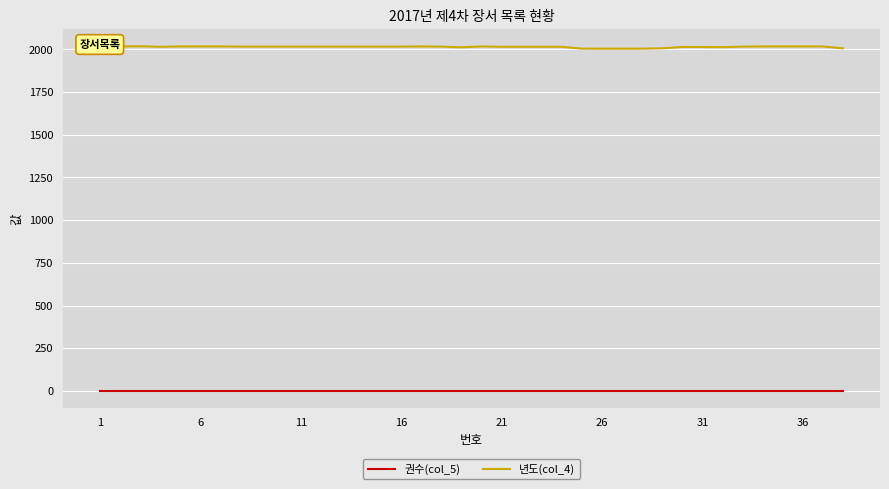

True or false: 권수(col_5) and 년도(col_4) cross at least once.

False